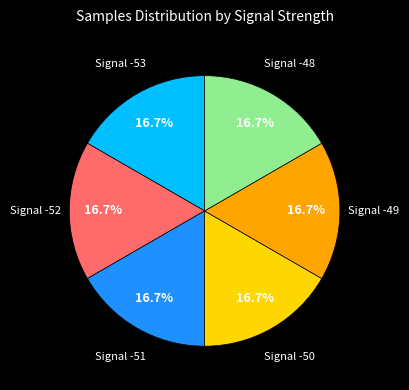

Is there any slice that represents more than half of the pie?

No